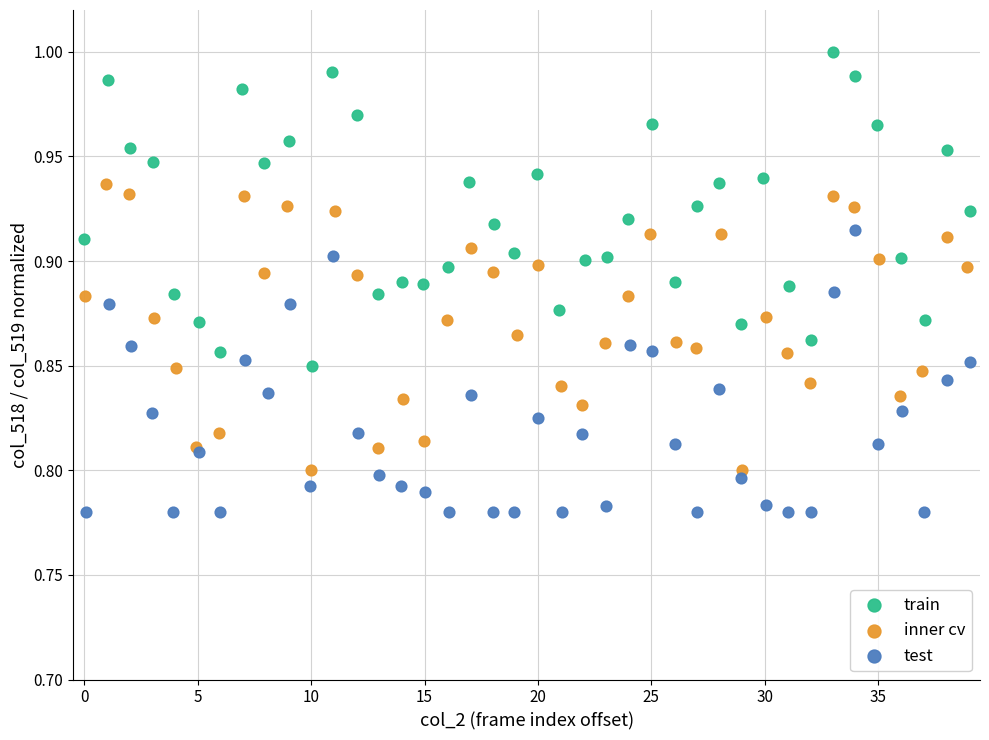

Which series contains the lowest Y value?

test